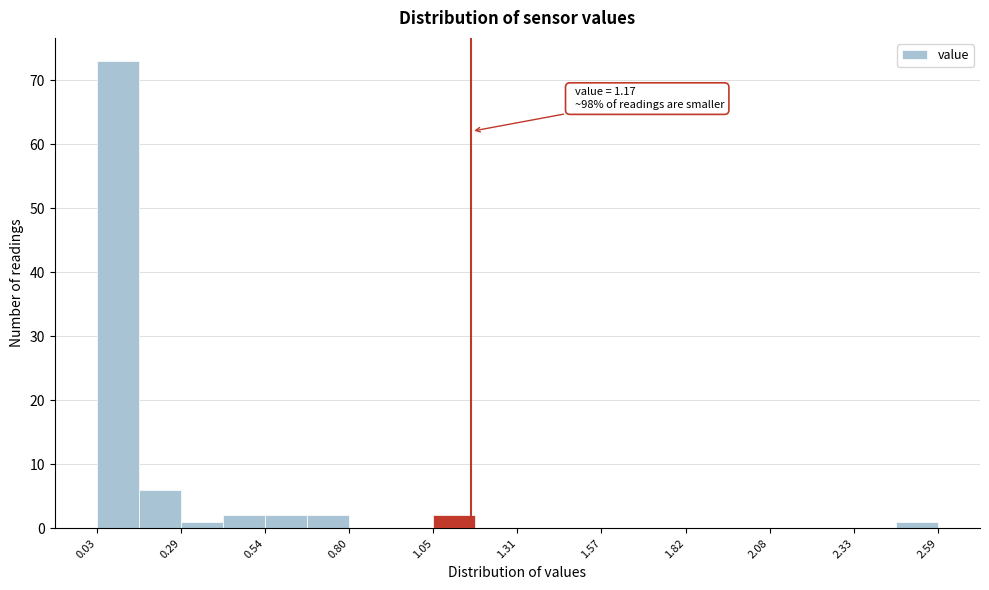

Around what value on the x-axis is the tallest bar? Give the approximate position of its centre, as read against the axis.

0.10